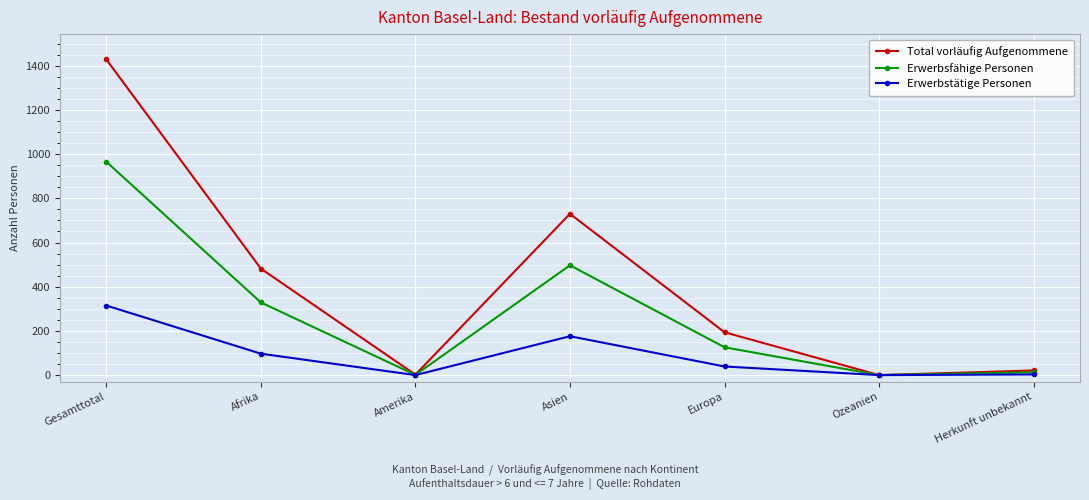

At which label is Total vorläufig Aufgenommene closest to 714?

Asien